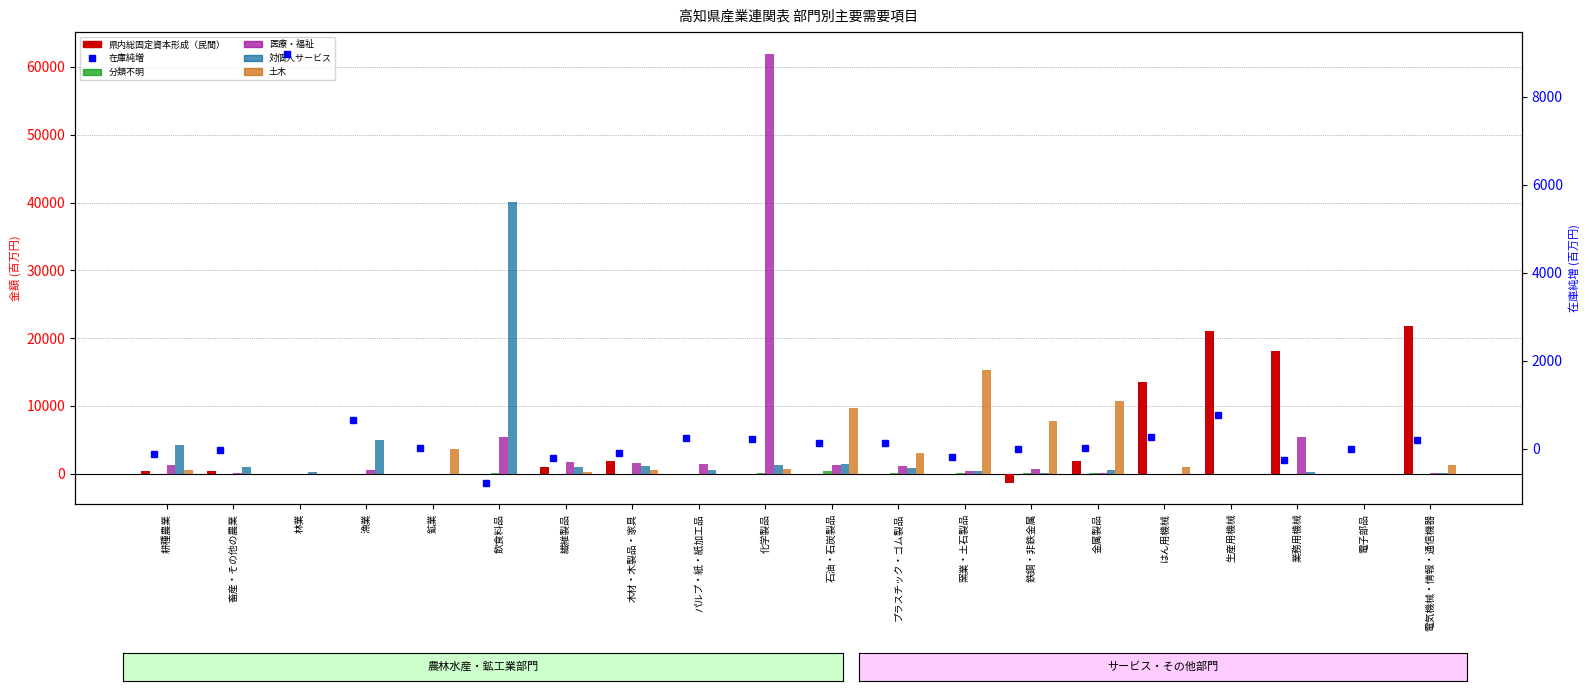

Where is 土木 nearest to the value 7638?

鉄鋼・非鉄金属